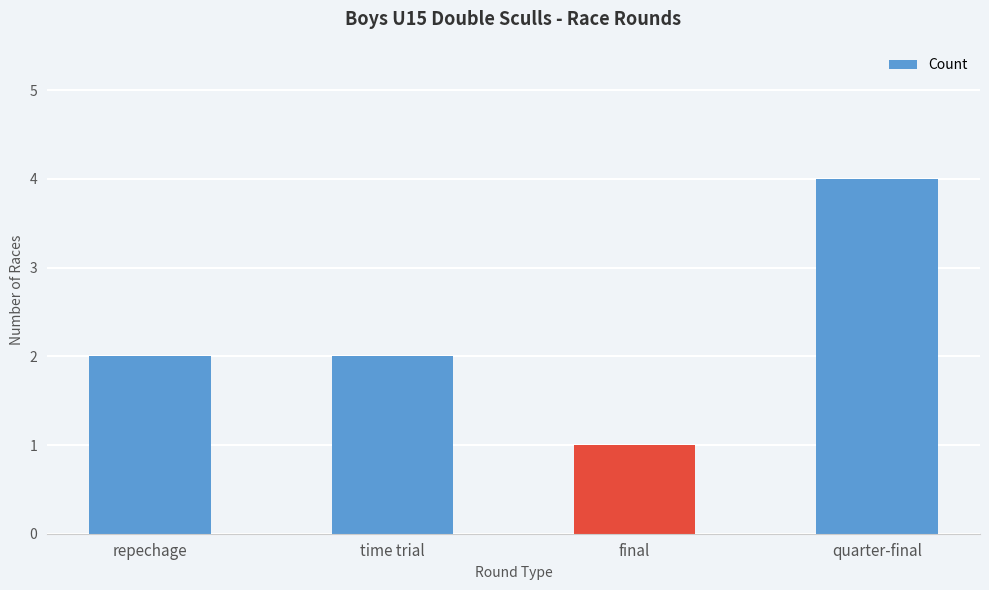

What is the value of the 1st bar from the left?

2